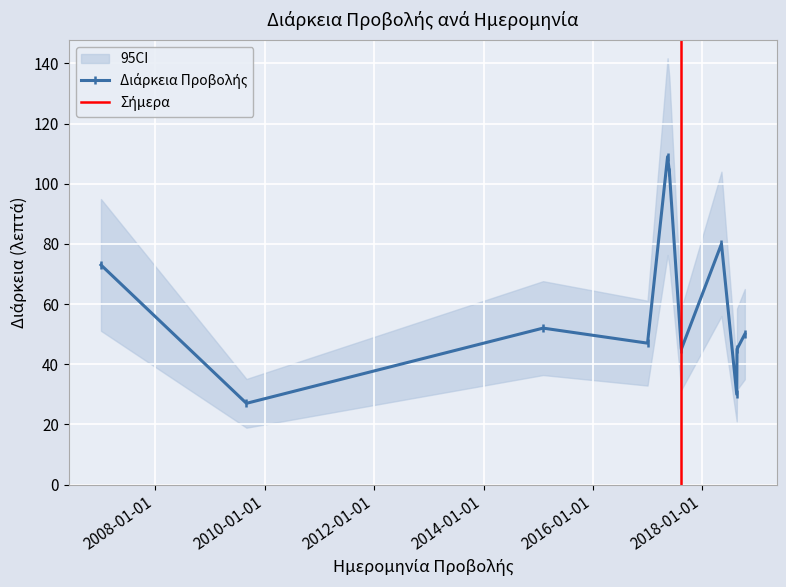

Reading right to left, extract all data points from this chart.

2018-10-13=50	2018-08-22=45	2018-08-20=30	2018-05-10=80	2017-08-15=45	2017-05-27=104	2017-05-15=109	2017-01-01=47	2015-02-03=52	2009-08-31=27	2007-01-02=73